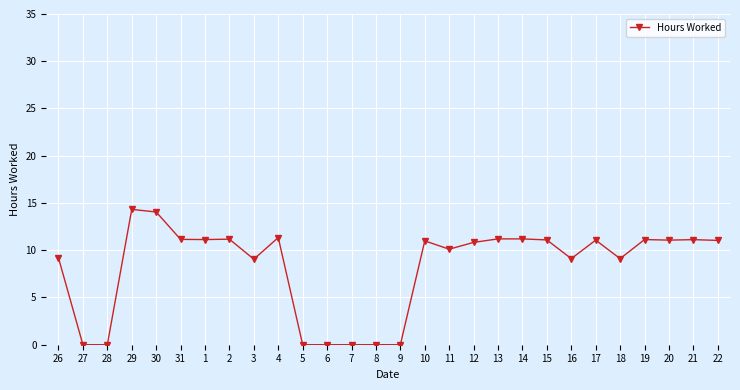

True or false: there are more than 2 points higher than both neighbors.

True